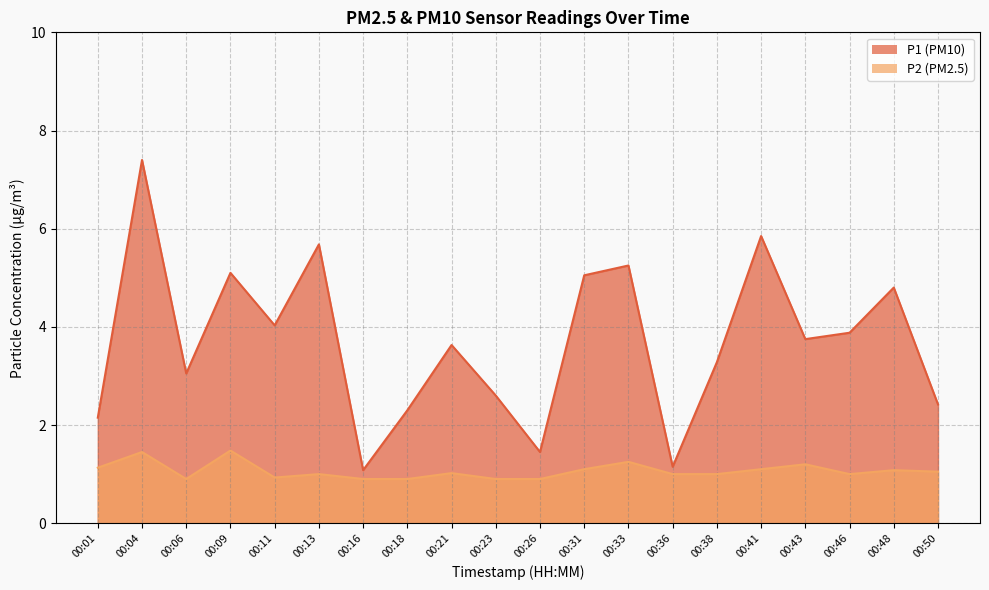

At 00:26, list the series in order from largest to smallest.

P1, P2